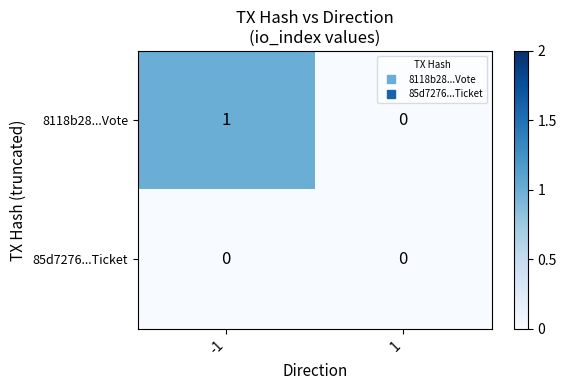

At which category is the sum across all series the highest?

-1